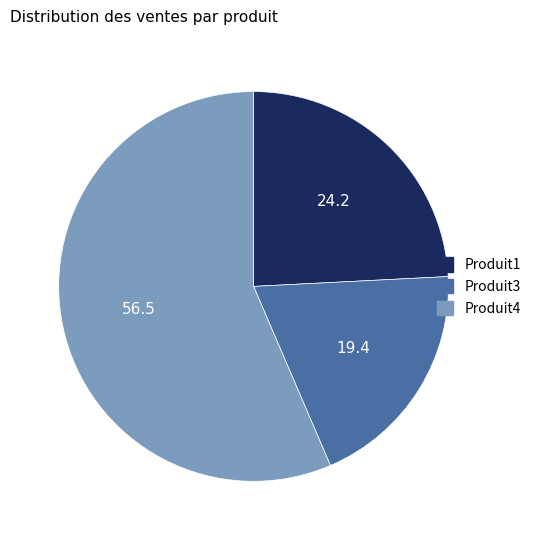

Which slice is the largest?

Produit4